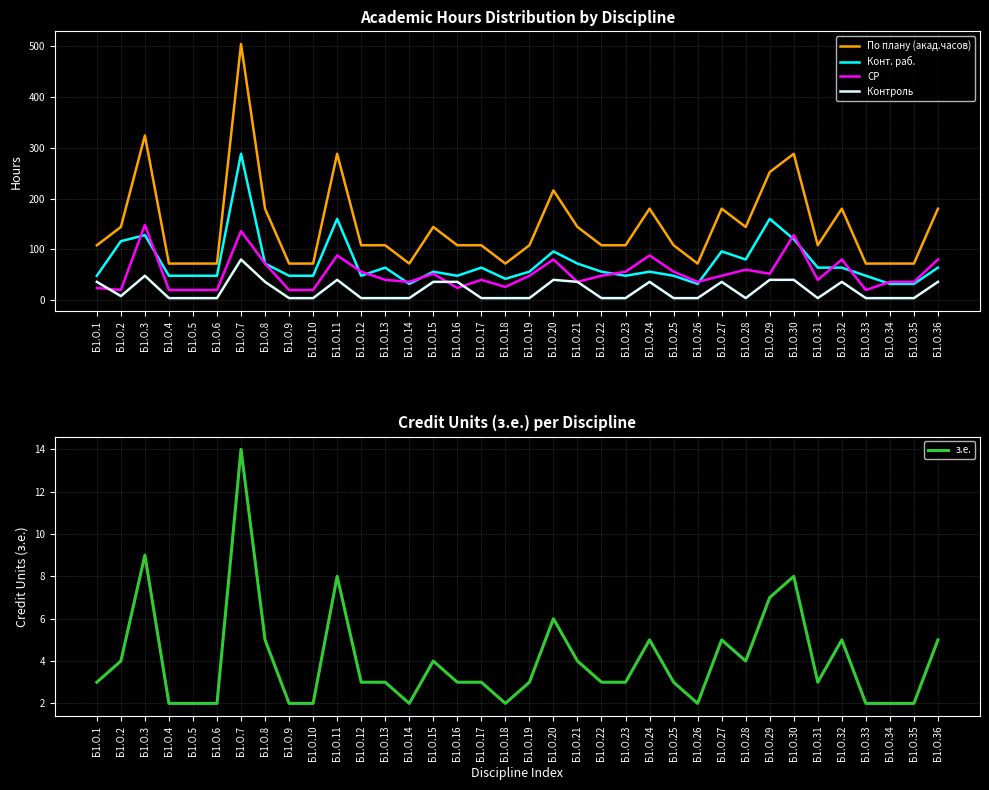

At which label does Конт. раб. reach its minimum?

Б1.О.14